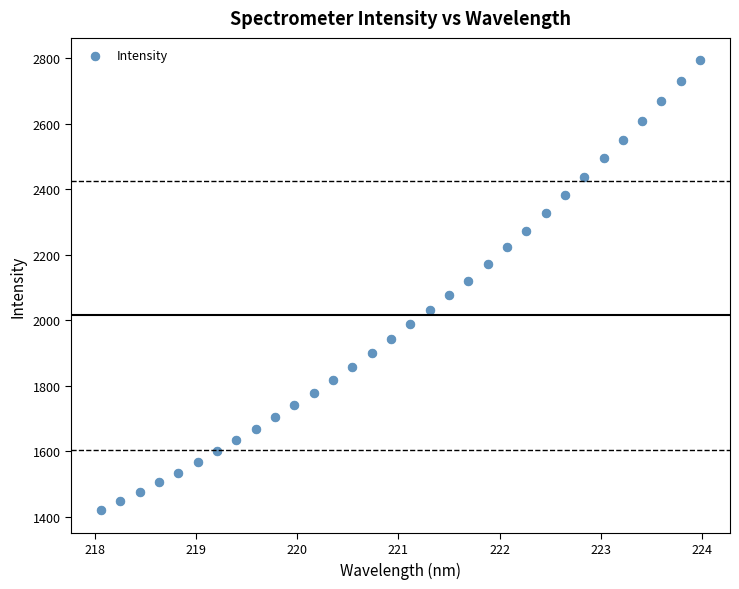

What is the range of Y values (max minus min)?

1374.4